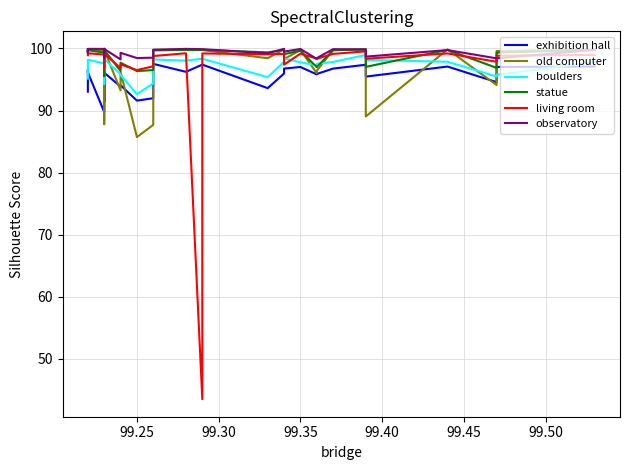

How many values in the statue series exceed 99?

20